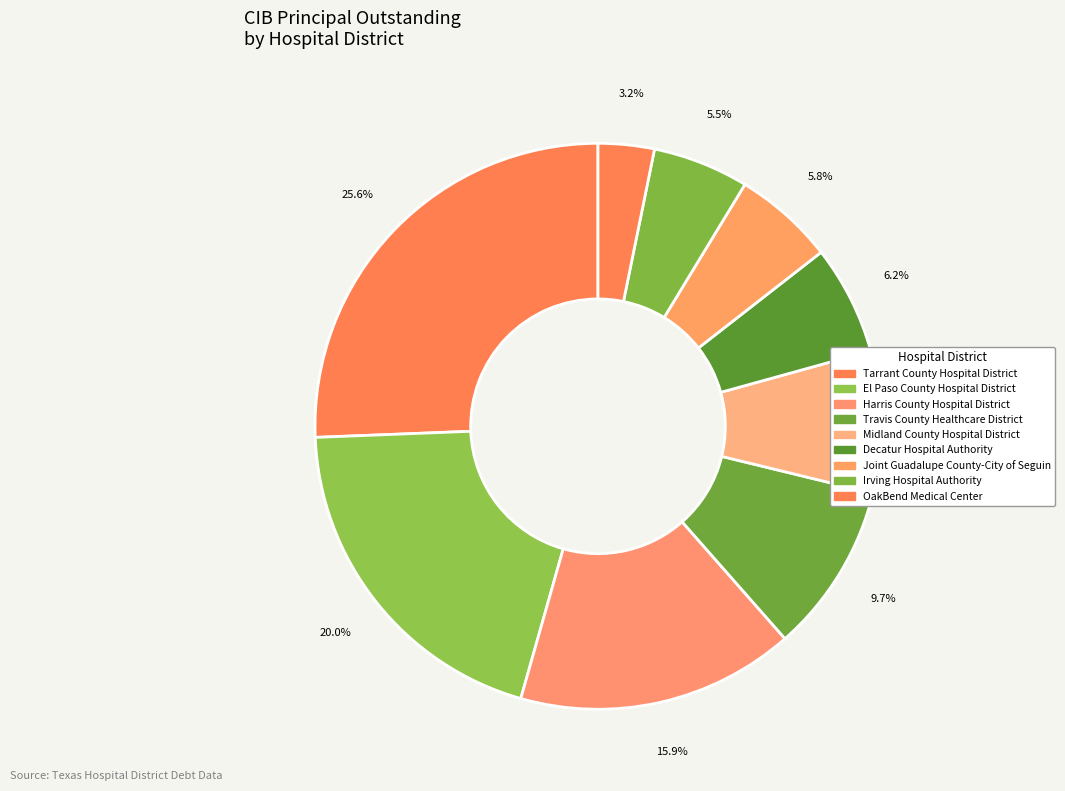

Does Tarrant County Hospital District represent more than half of the total?

No